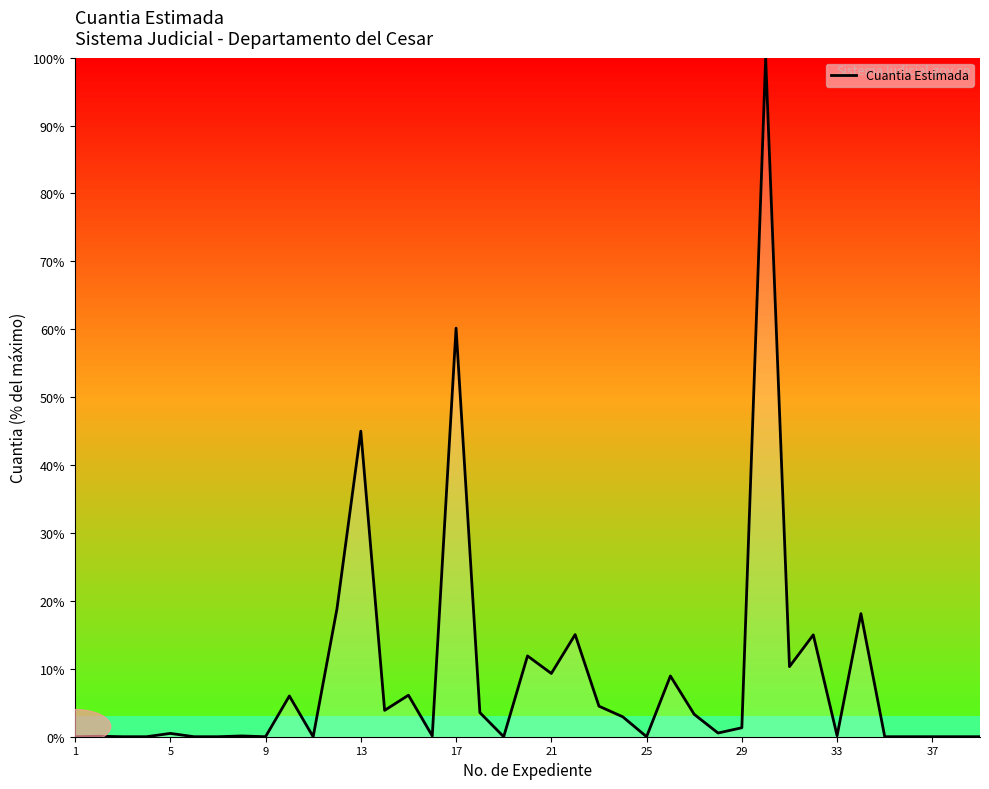

What is the difference between the maximum and minimum values?

100.0